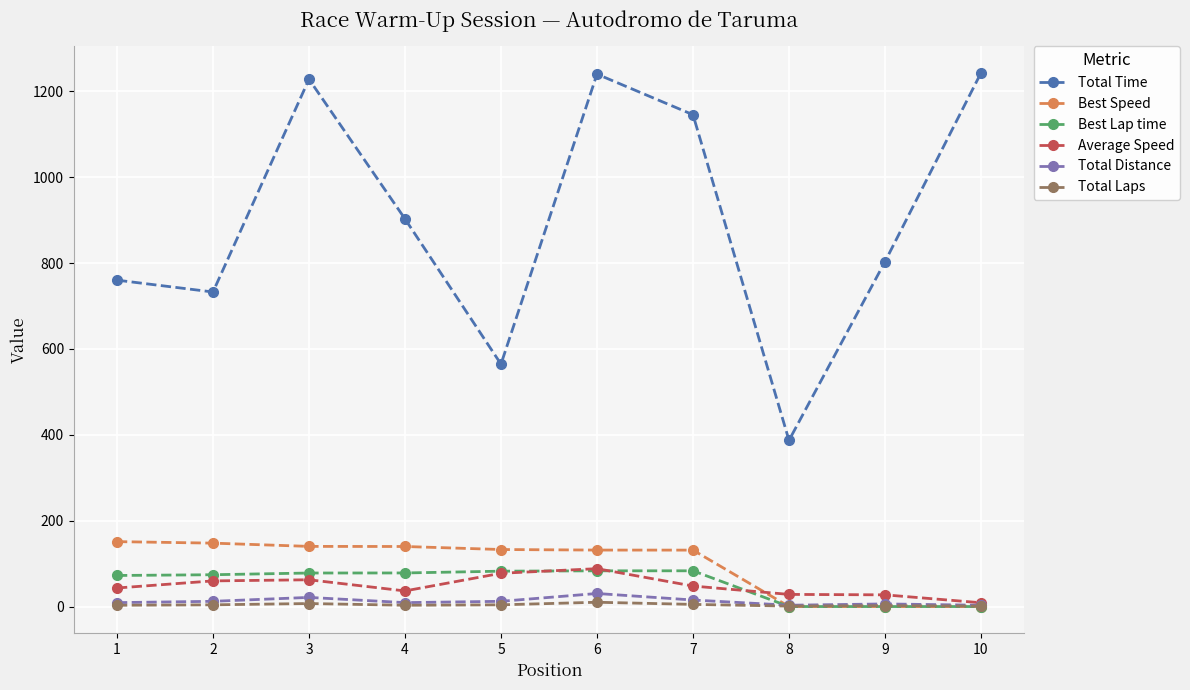

Does the chart display data point markers on the line(s)?

Yes